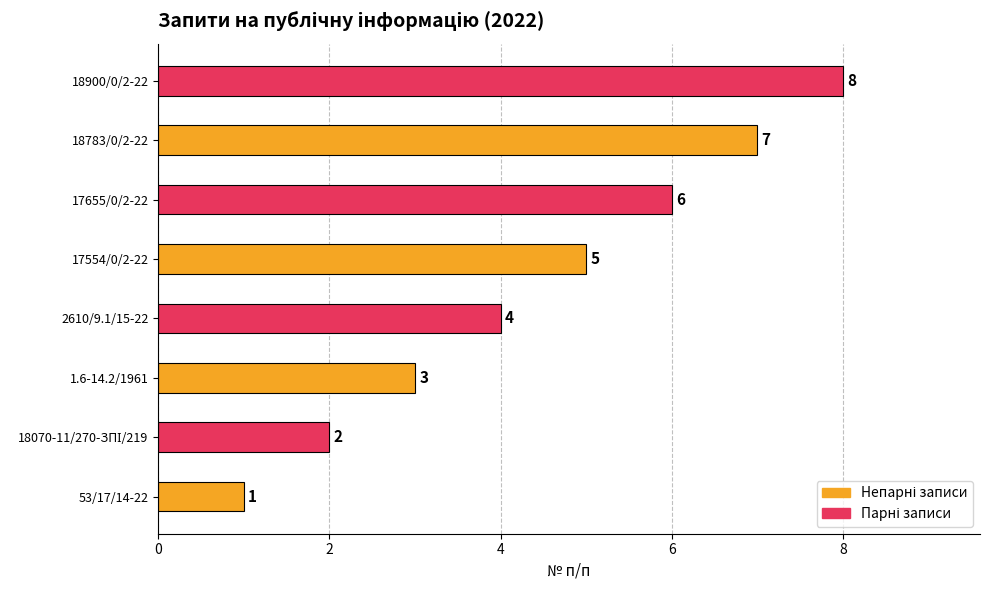

What position from the left is 18900/0/2-22?

8